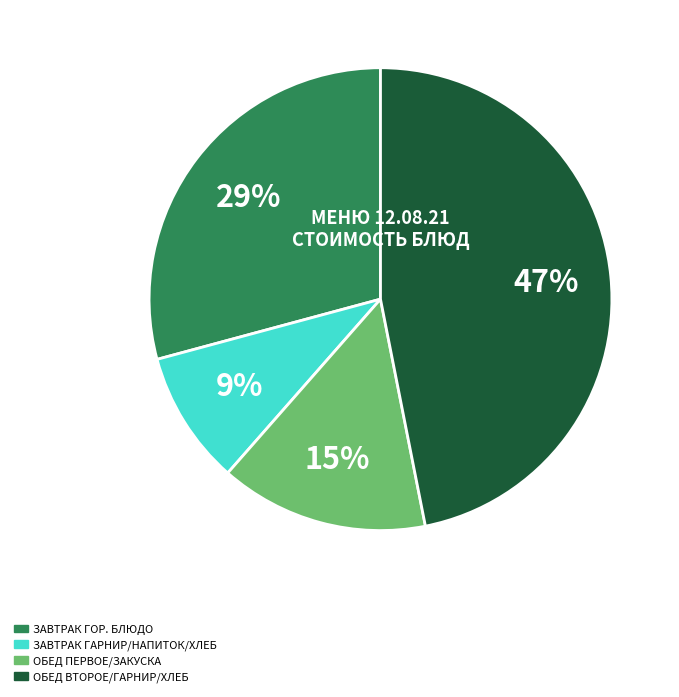

Does any single category account for the majority?

No